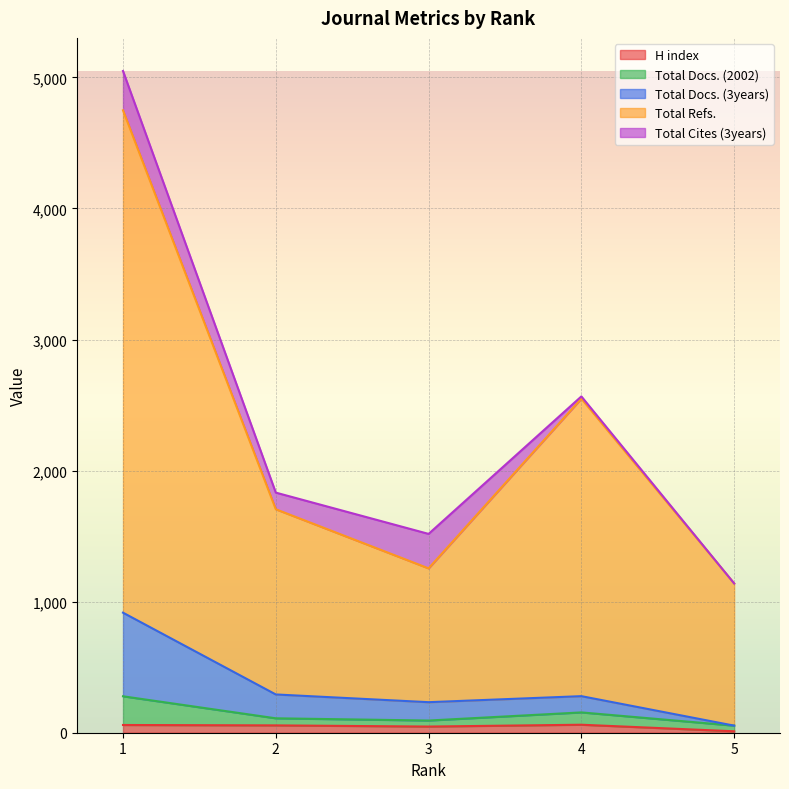

At which category does the chart reach its peak across all series?

1